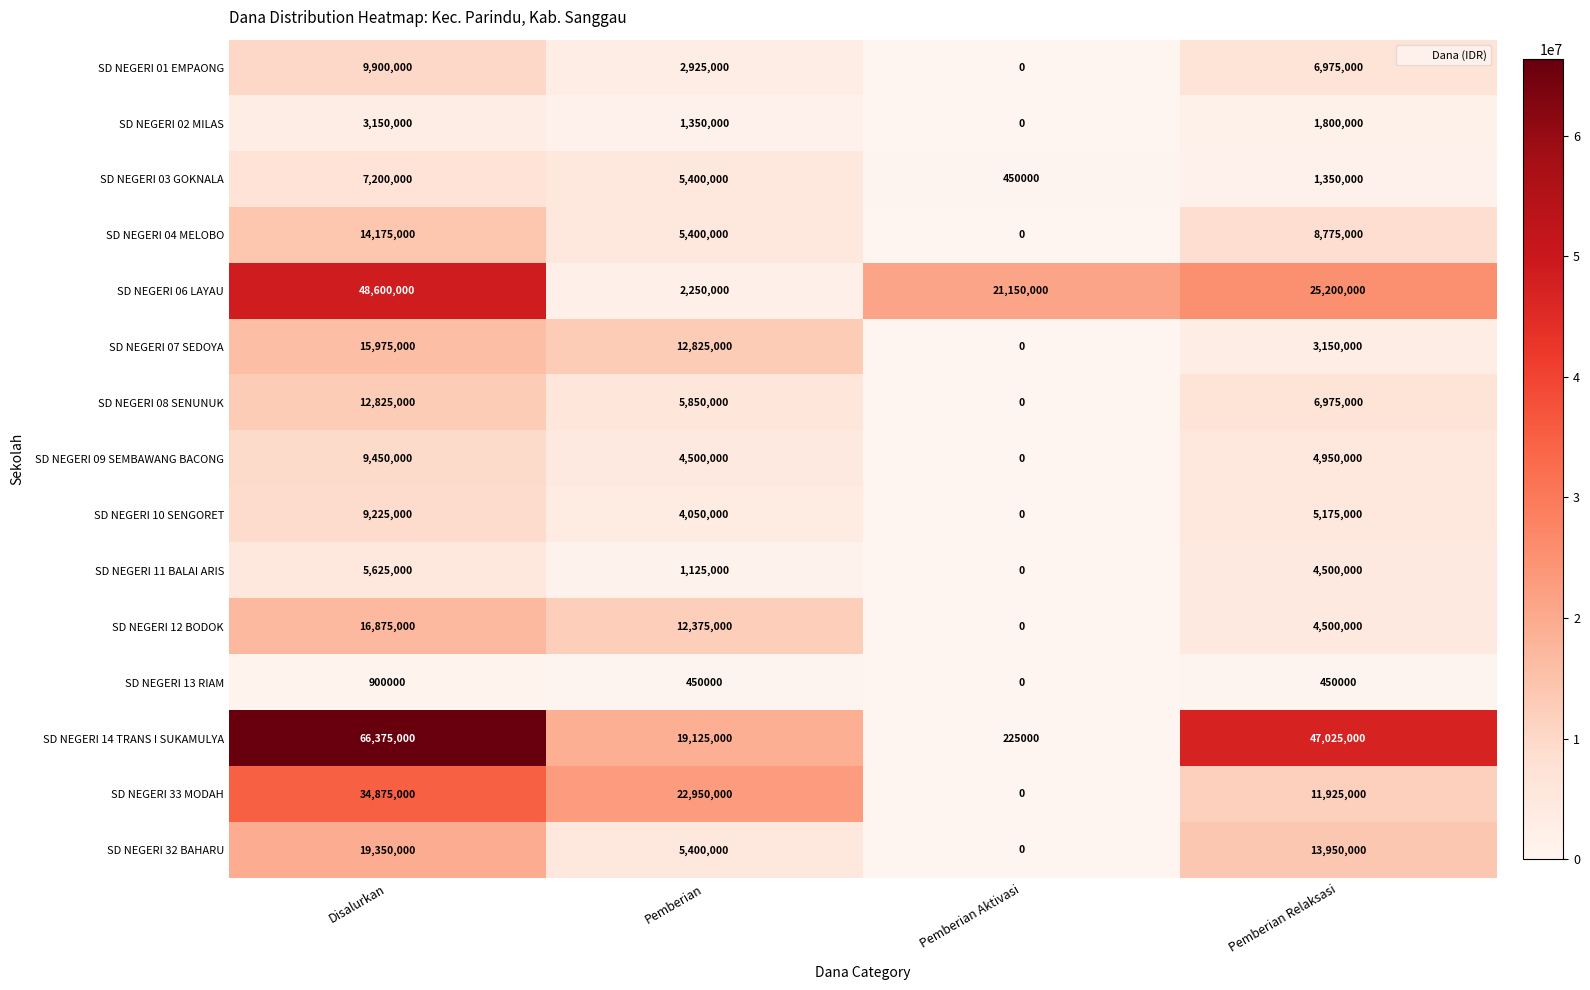

What is the total value across all series at Disalurkan?

274500000